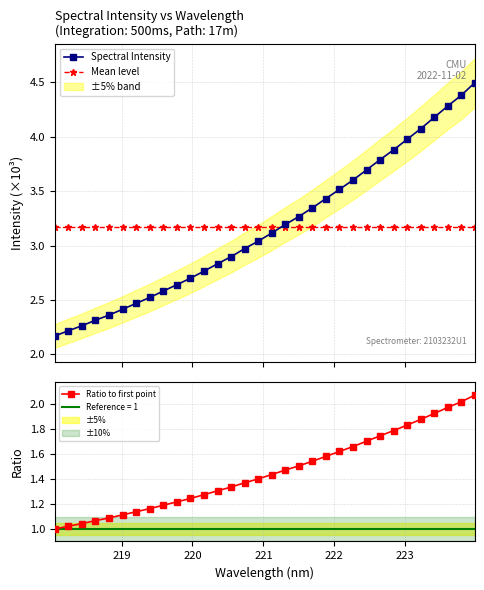

What is the difference between the maximum and minimum values in the Spectral Intensity series?

2.3